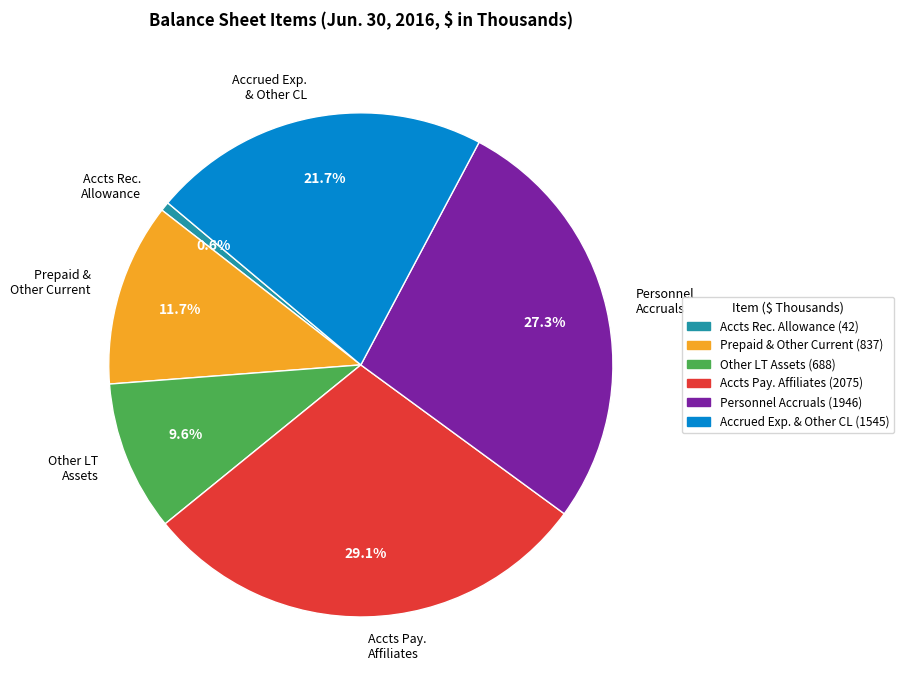

Rank the categories by value from lowest to highest.

Accts Rec. Allowance, Other LT Assets, Prepaid & Other Current, Accrued Exp. & Other CL, Personnel Accruals, Accts Pay. Affiliates